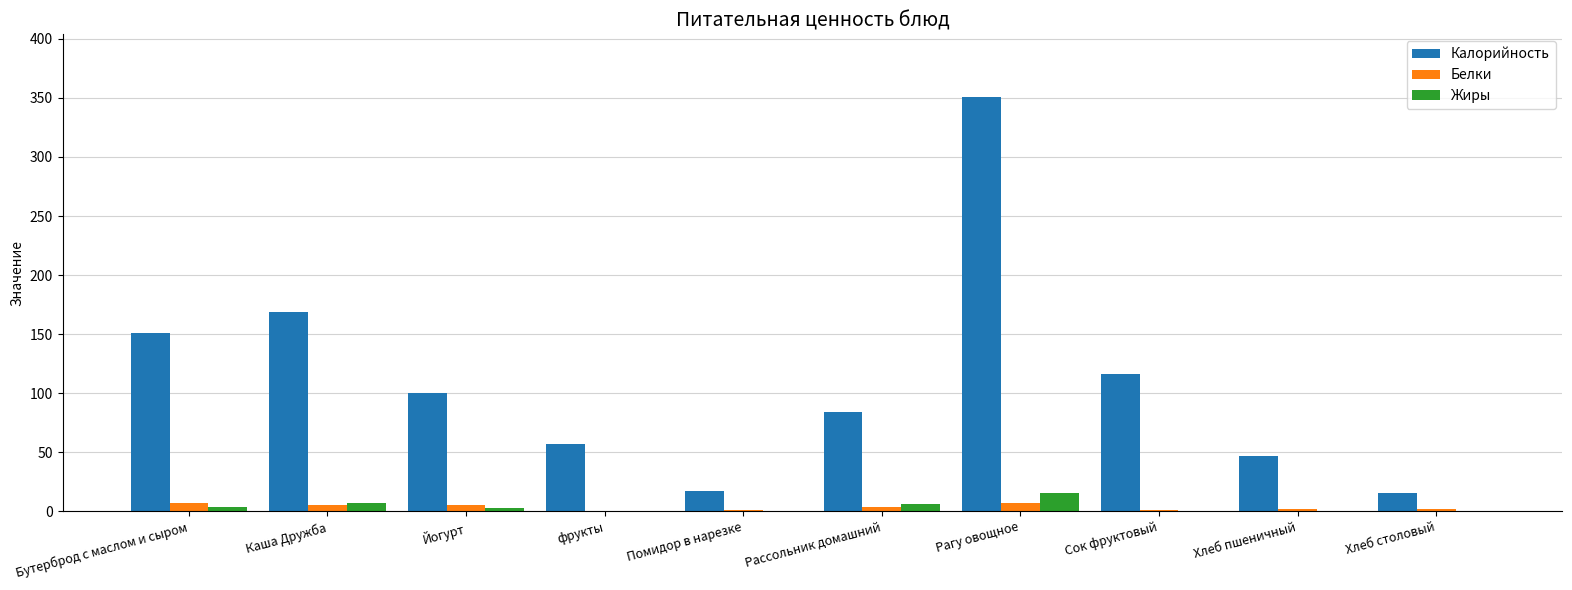

What is the average value of the Жиры series?

3.6